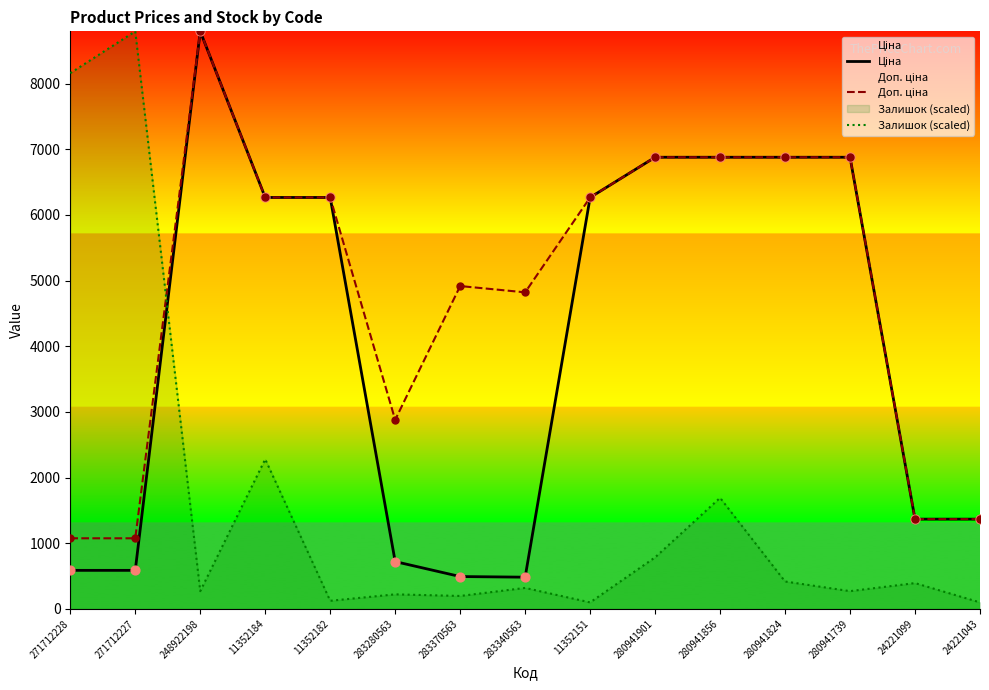

Is the value of Доп. ціна at 283340563 greater than the value of Ціна at 11352184?

No